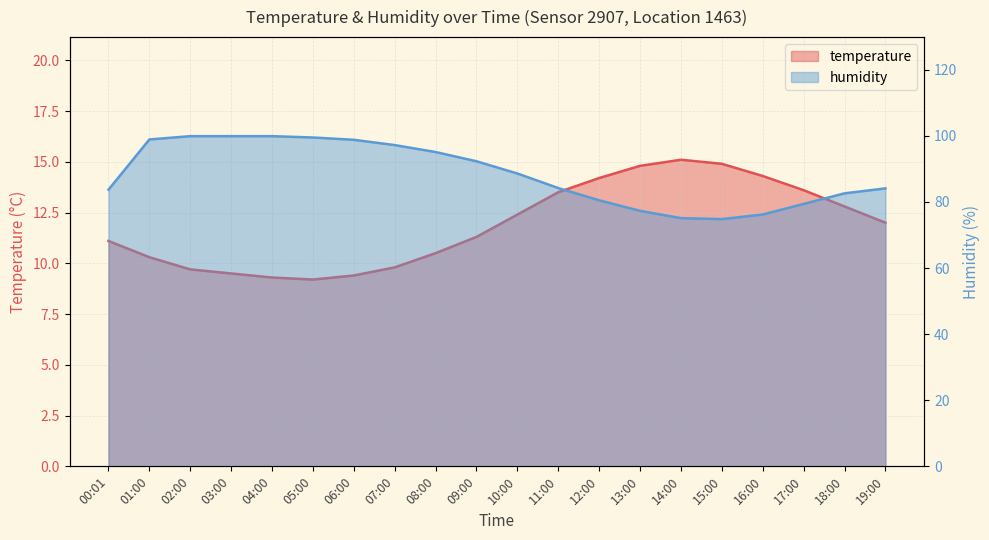

Reading left to right, what are all the values shown in this chart?

temperature: 11.1	10.3	9.7	9.5	9.3	9.2	9.4	9.8	10.5	11.3	12.4	13.5	14.2	14.8	15.1	14.9	14.3	13.6	12.8	12.0
humidity: 83.7	98.9	99.9	99.9	99.9	99.5	98.8	97.2	95.1	92.3	88.6	84.2	80.5	77.3	75.1	74.8	76.2	79.4	82.6	84.1